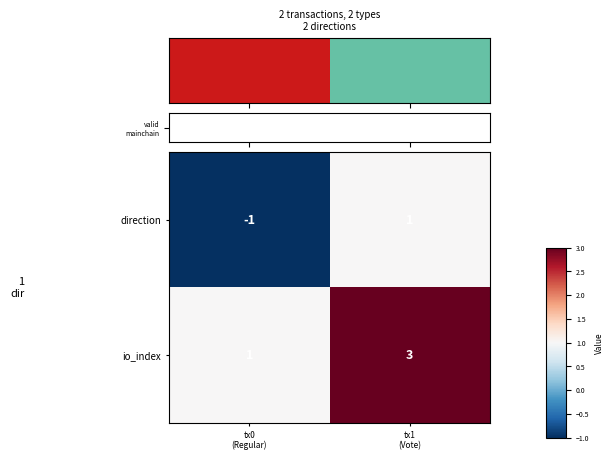

List the series in order of their peak value, highest first.

io_index, direction